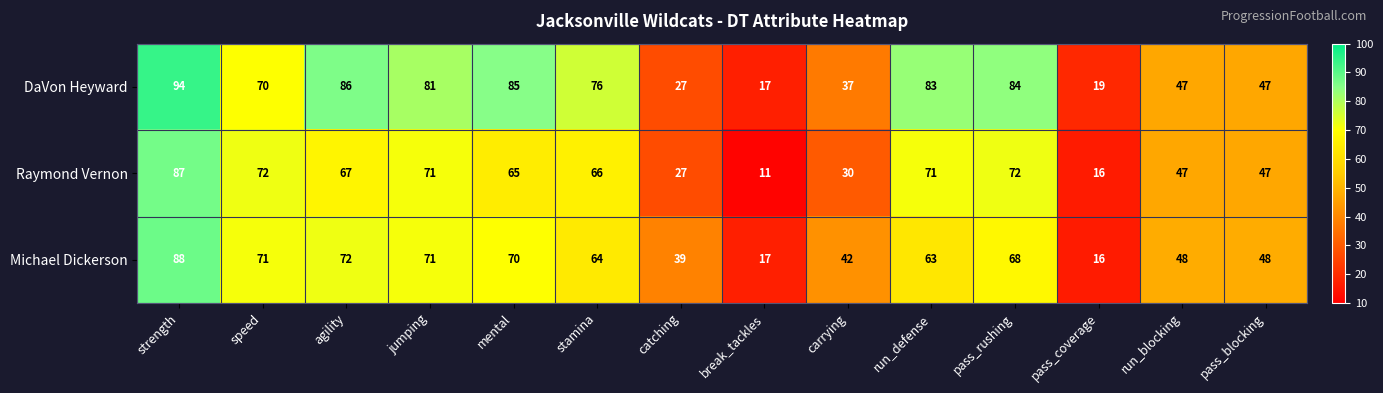

Rank the series by their maximum value, from highest to lowest.

DaVon Heyward, Michael Dickerson, Raymond Vernon